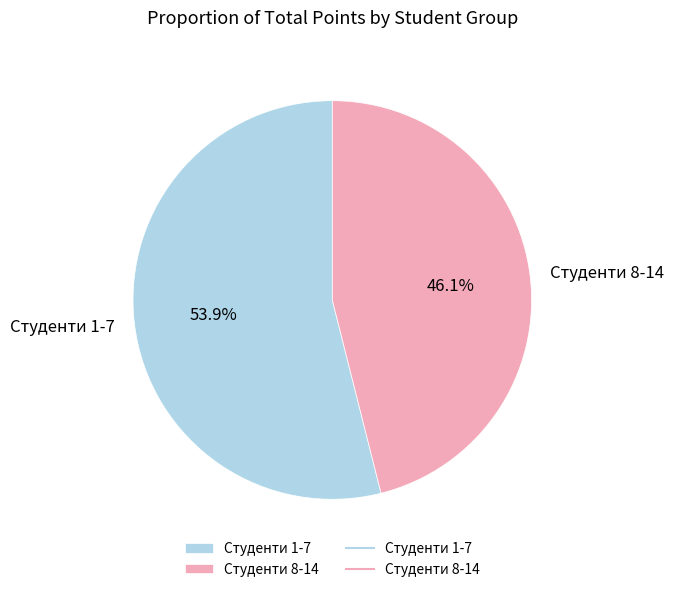

Does Студенти 8-14 represent more than half of the total?

No